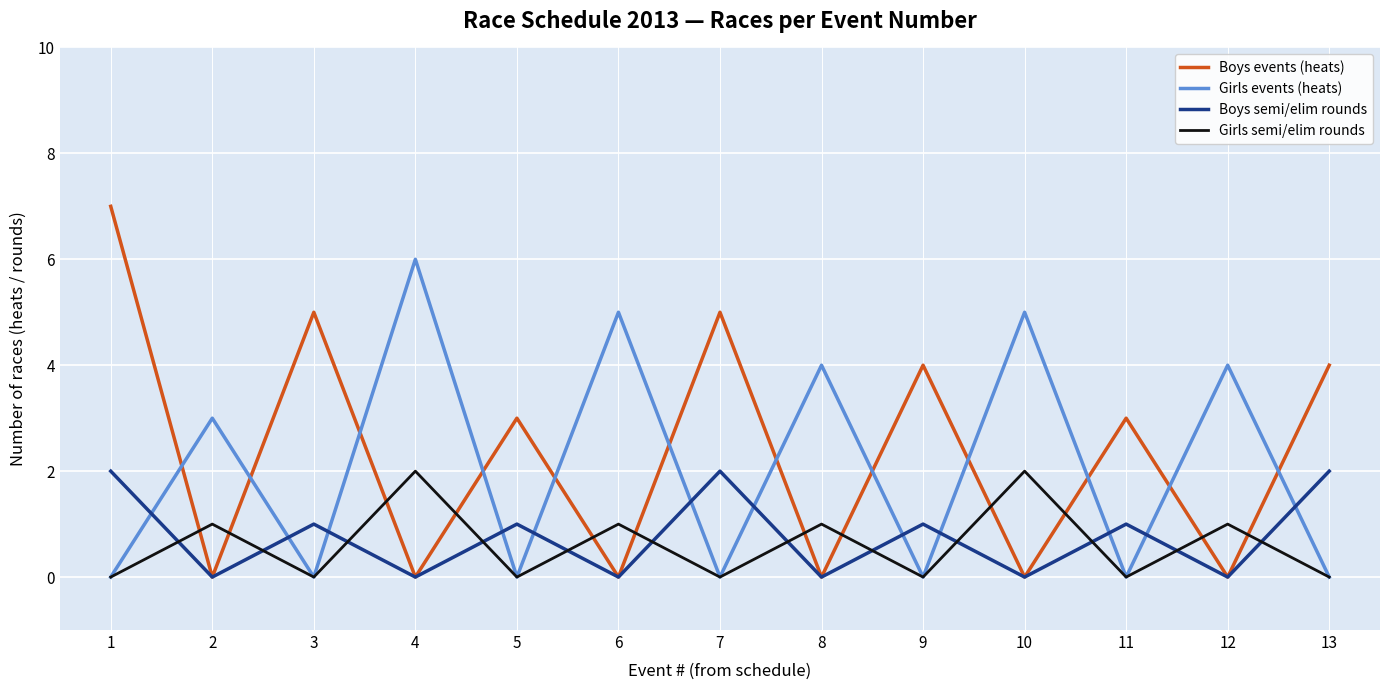

Which series has the largest total across all categories?

Boys events (heats)